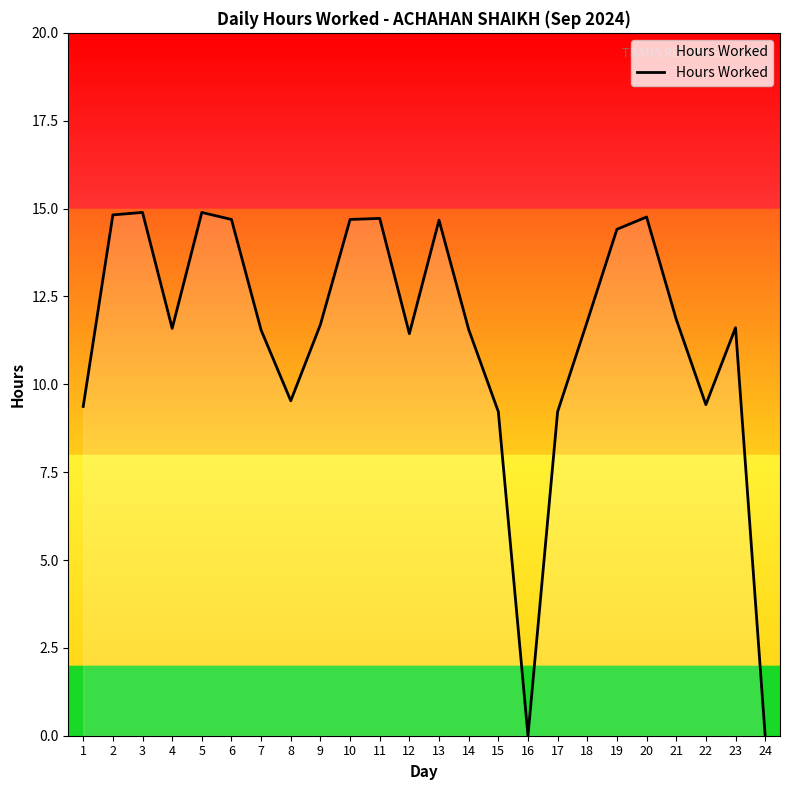

Which category has the highest value across all series?

3